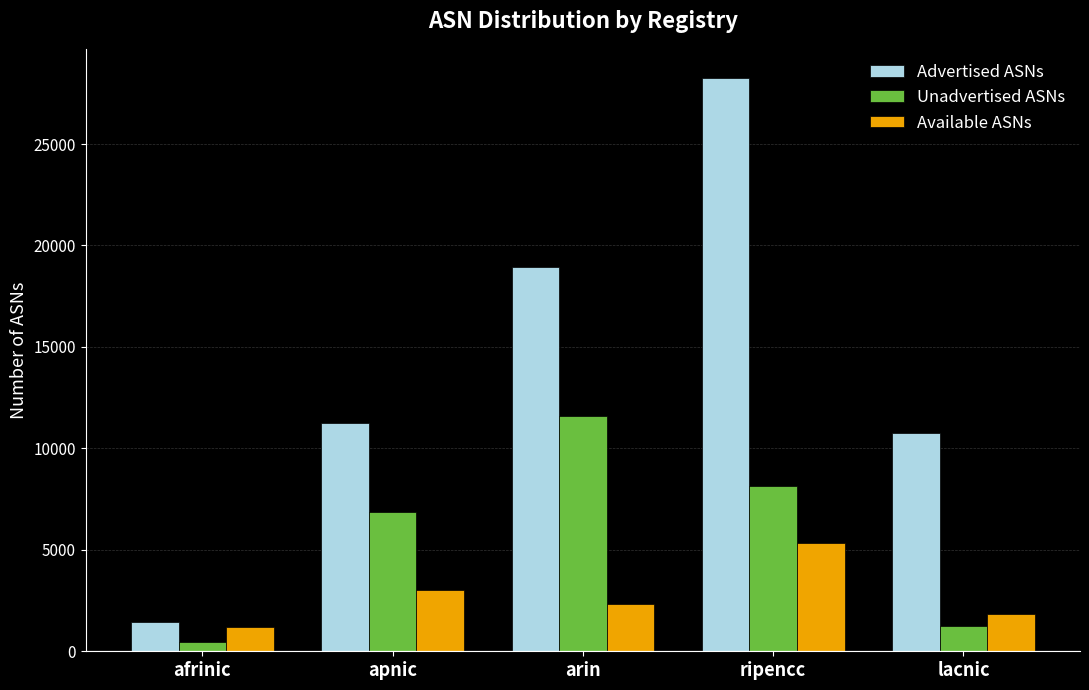

How many groups of bars are there?

5